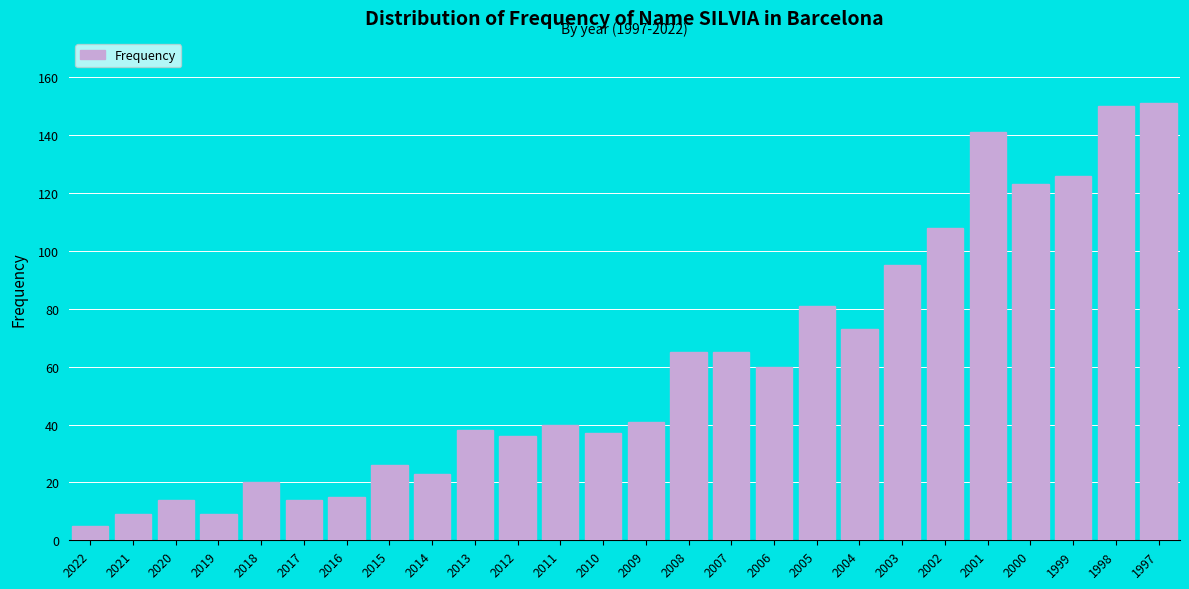

Reading left to right, transcribe all the data shown in this chart.

2022=5	2021=9	2020=14	2019=9	2018=20	2017=14	2016=15	2015=26	2014=23	2013=38	2012=36	2011=40	2010=37	2009=41	2008=65	2007=65	2006=60	2005=81	2004=73	2003=95	2002=108	2001=141	2000=123	1999=126	1998=150	1997=151